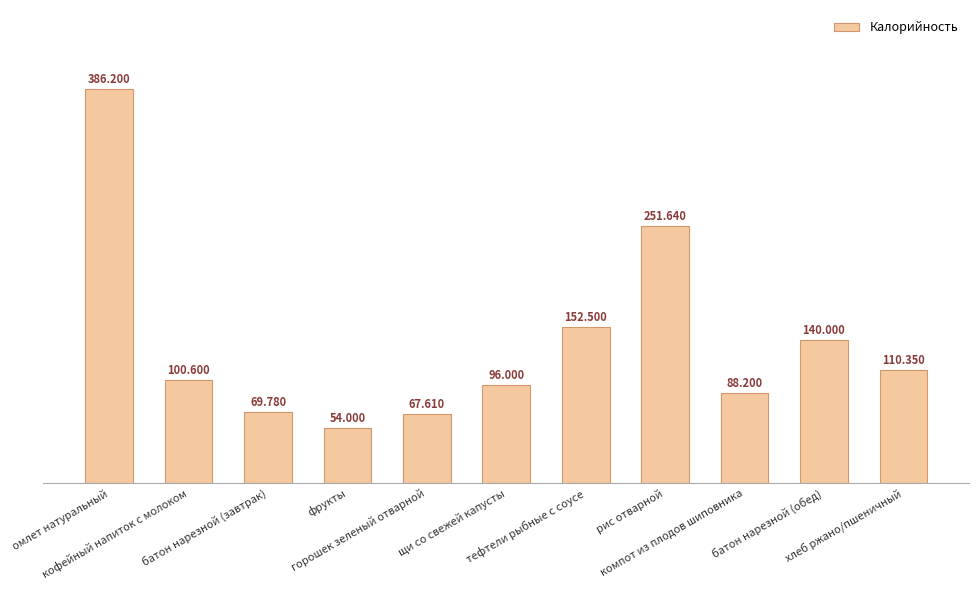

Which has a higher value, компот из плодов шиповника or омлет натуральный?

омлет натуральный